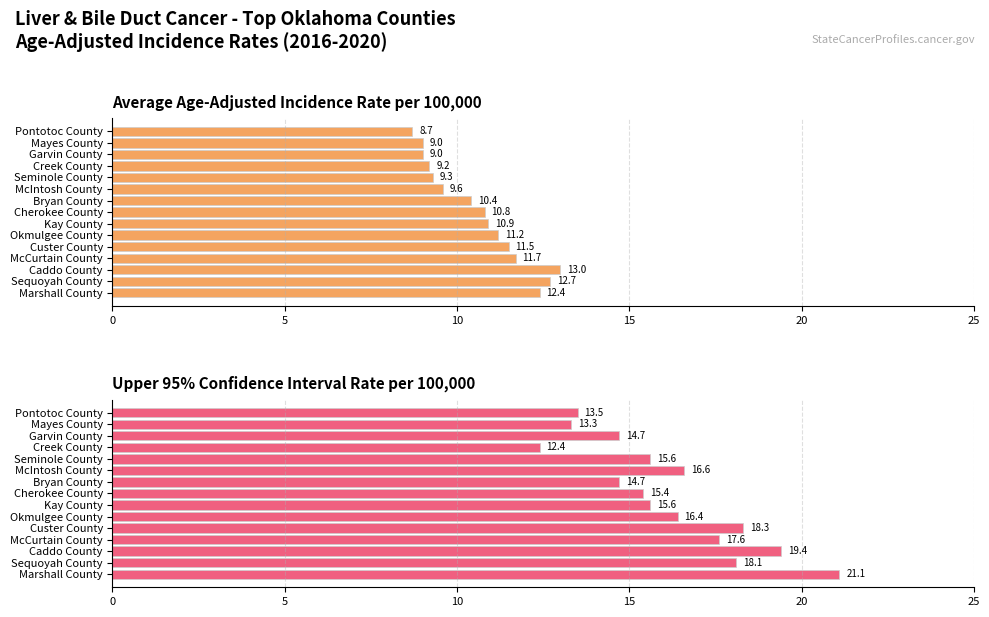

Which series has the largest total across all categories?

Upper 95% Confidence Interval